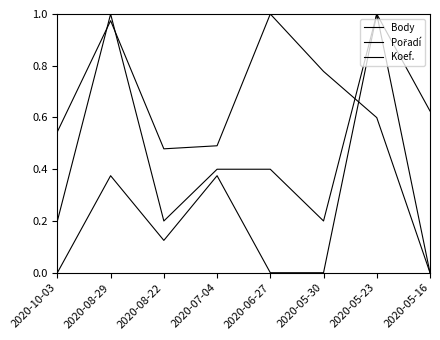

The Koef. series shows 1.0 at 2020-05-23. True or false?

True